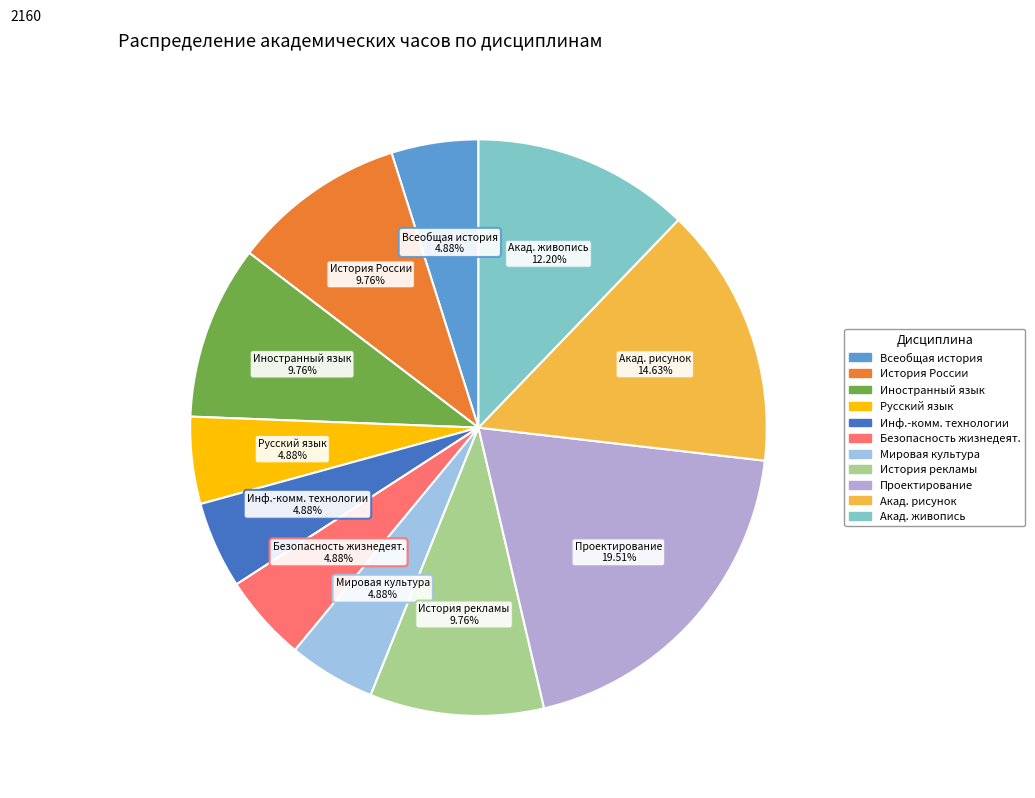

How many segments does this pie chart have?

11